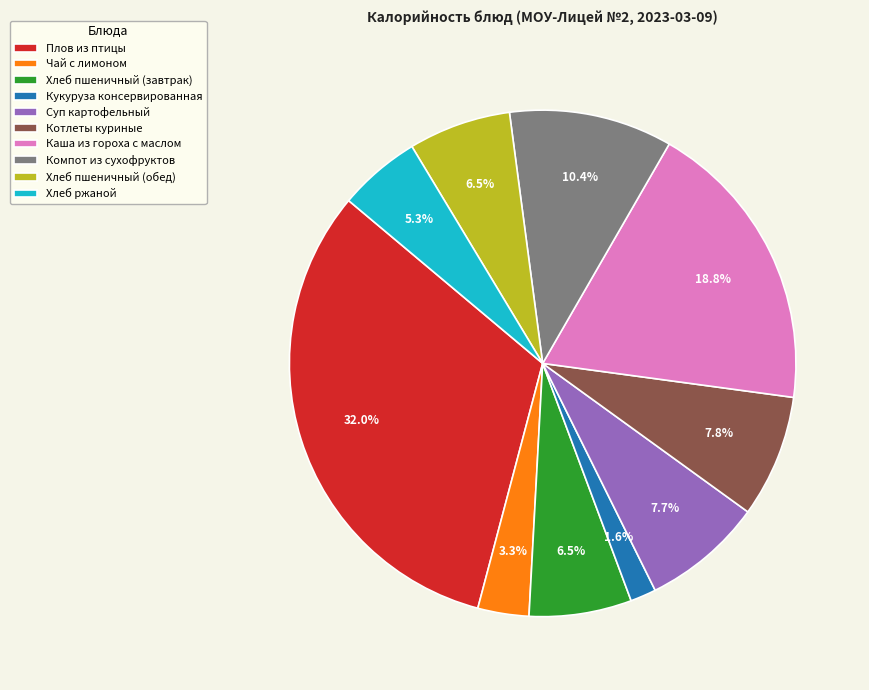

Combined, what portion of the pie is Компот из сухофруктов and Котлеты куриные?

18.2%